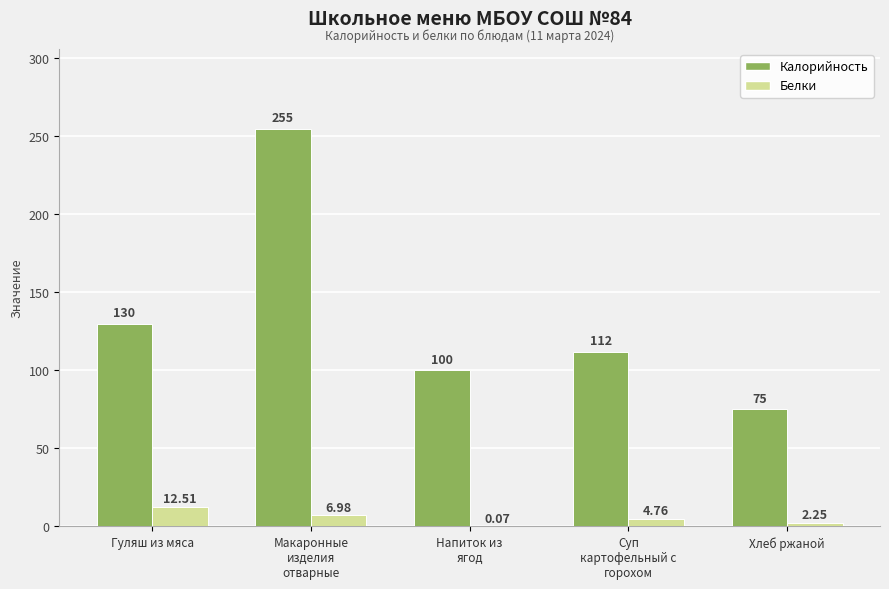

What is the difference between the Калорийность values at Гуляш из мяса and Хлеб ржаной?

55.0